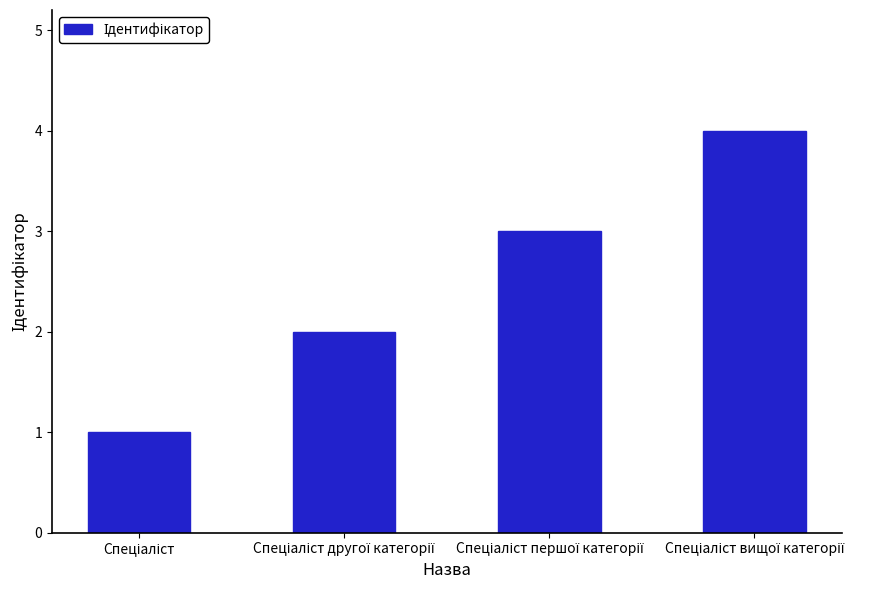

What is the maximum value shown in the chart?

4